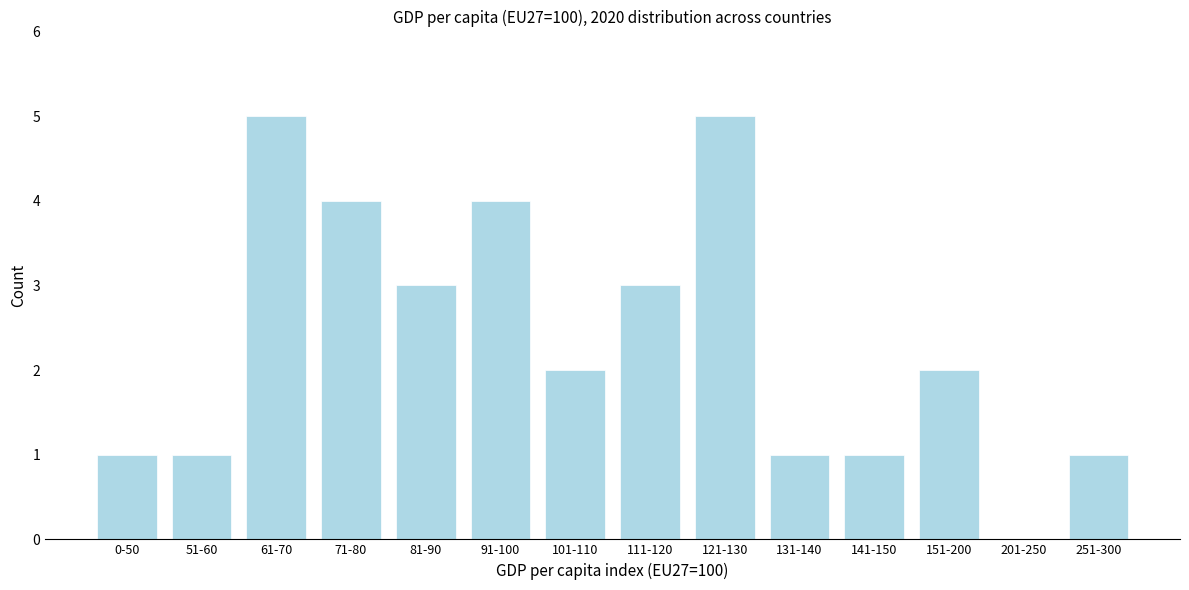

Reading left to right, what are all the values shown in this chart?

0-50=1	51-60=1	61-70=5	71-80=4	81-90=3	91-100=4	101-110=2	111-120=3	121-130=5	131-140=1	141-150=1	151-200=2	201-250=0	251-300=1